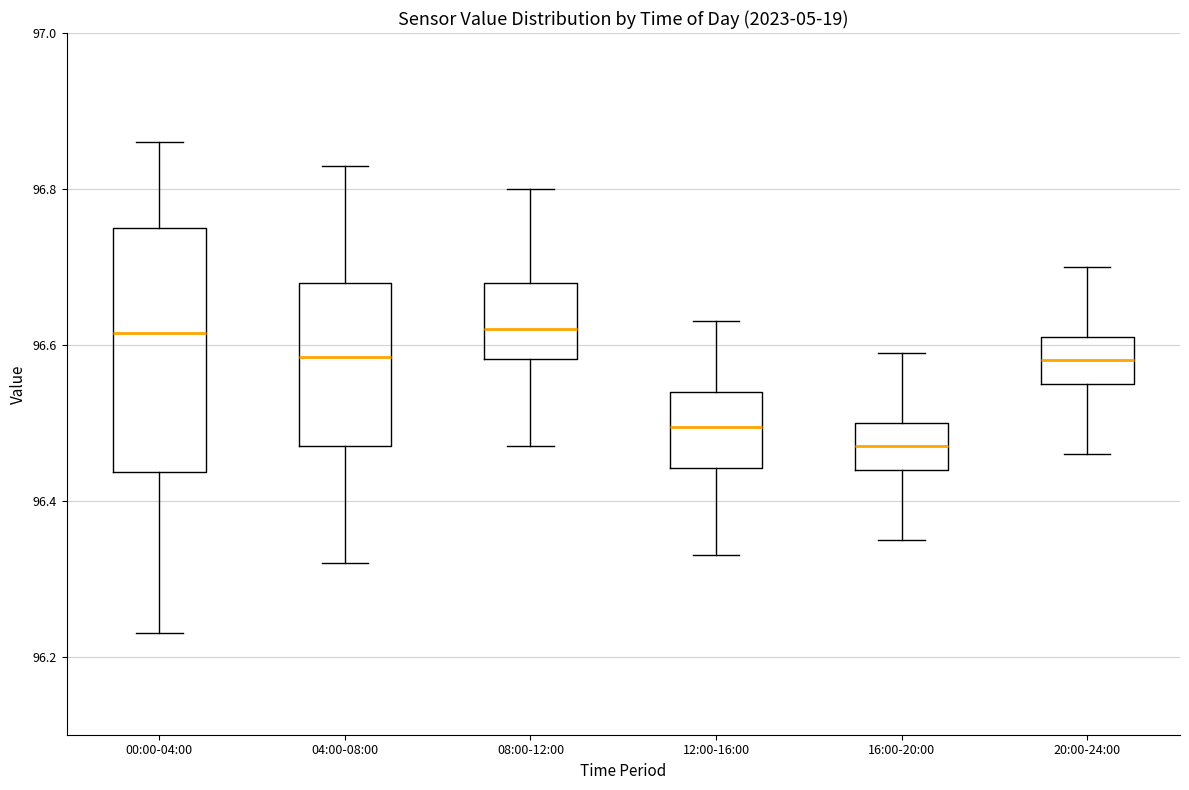

Which box is the tallest, from its lower edge to its upper edge?

00:00-04:00